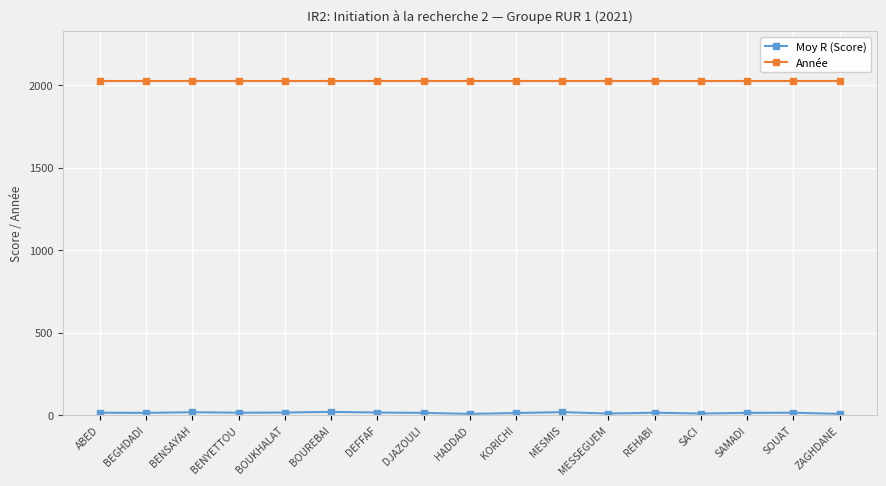

How many lines are shown in the chart?

2